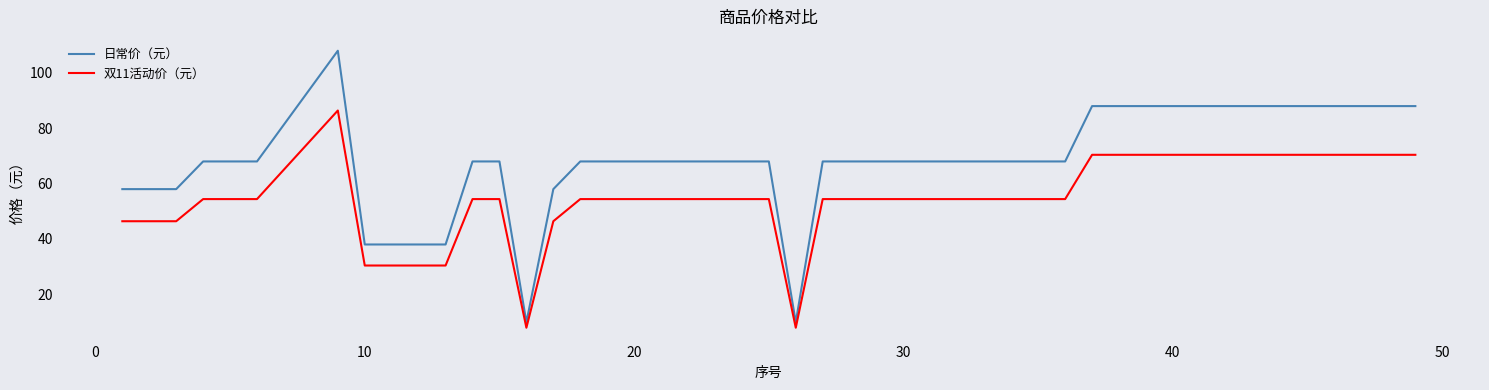

Reading right to left, list all the values displayed in this chart.

日常价（元）: 88.0	88.0	88.0	88.0	88.0	88.0	88.0	88.0	88.0	88.0	88.0	88.0	88.0	68.0	68.0	68.0	68.0	68.0	68.0	68.0	9.9	68.0	68.0	68.0	68.0	68.0	68.0	58.0	9.9	68.0	68.0	38.0	38.0	108.0	68.0	68.0	68.0	58.0	58.0	58.0
双11活动价（元）: 70.4	70.4	70.4	70.4	70.4	70.4	70.4	70.4	70.4	70.4	70.4	70.4	70.4	54.4	54.4	54.4	54.4	54.4	54.4	54.4	7.9	54.4	54.4	54.4	54.4	54.4	54.4	46.4	7.9	54.4	54.4	30.4	30.4	86.4	54.4	54.4	54.4	46.4	46.4	46.4